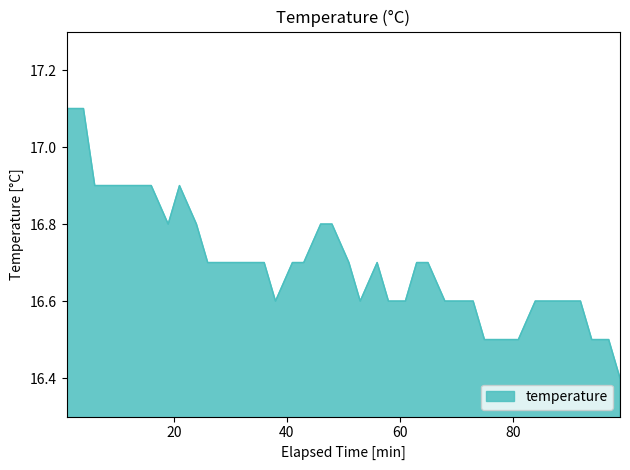

What is the greatest value displayed?

17.1